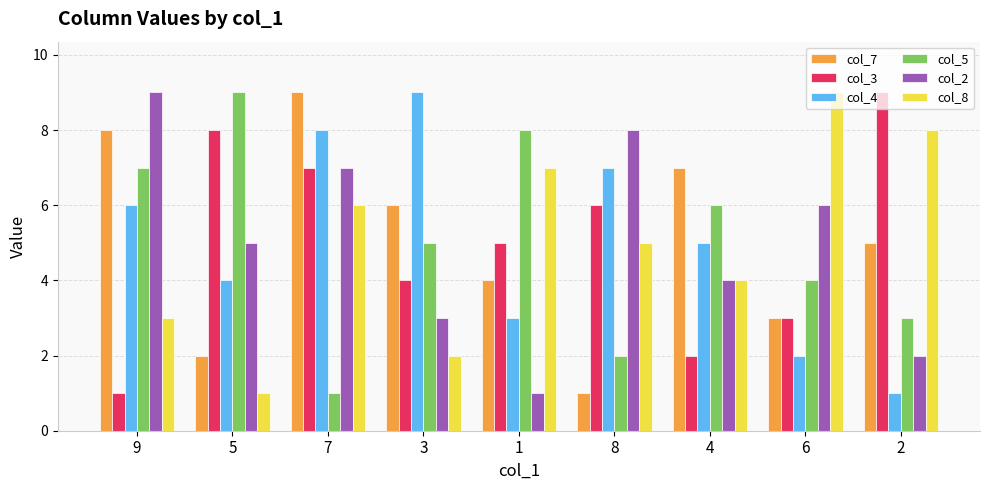

How many categories are shown in the chart?

9